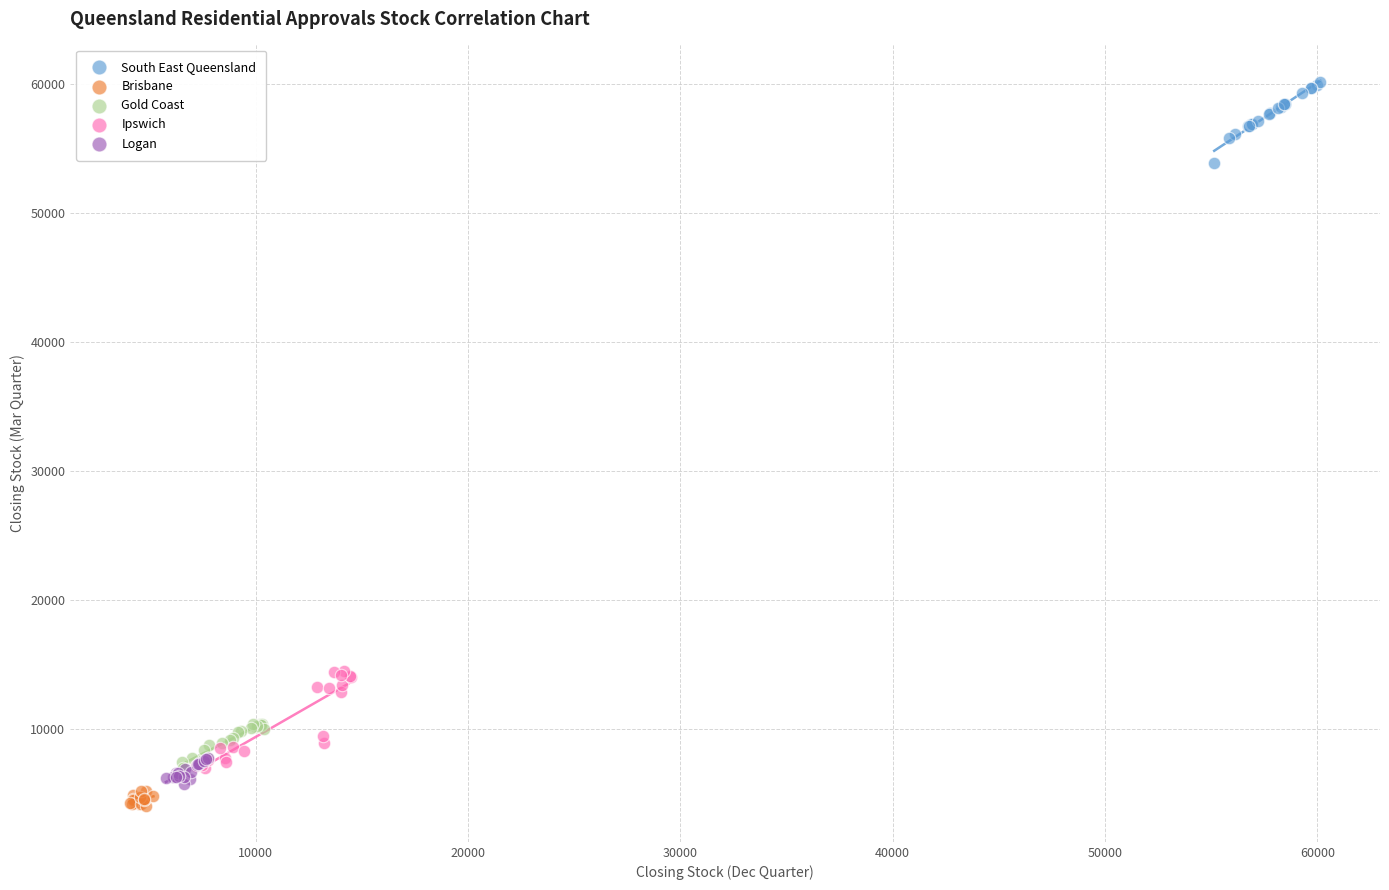

Which series reaches the maximum Y coordinate?

South East Queensland